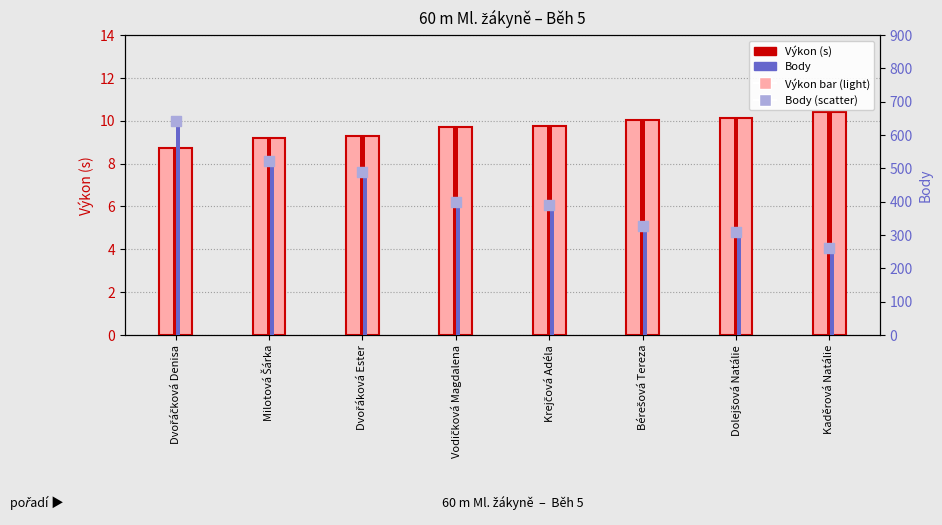

At which category is the sum across all series the highest?

Dvořáčková Denisa